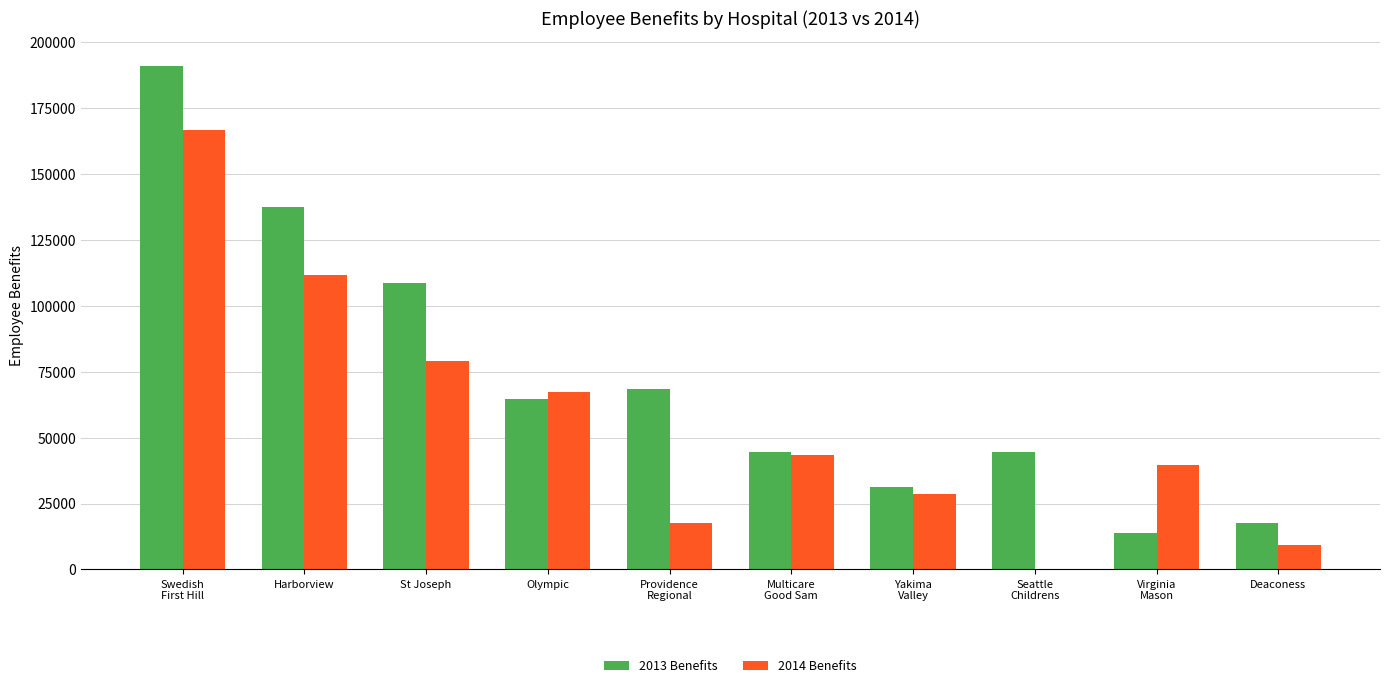

How many categories are shown in the chart?

10